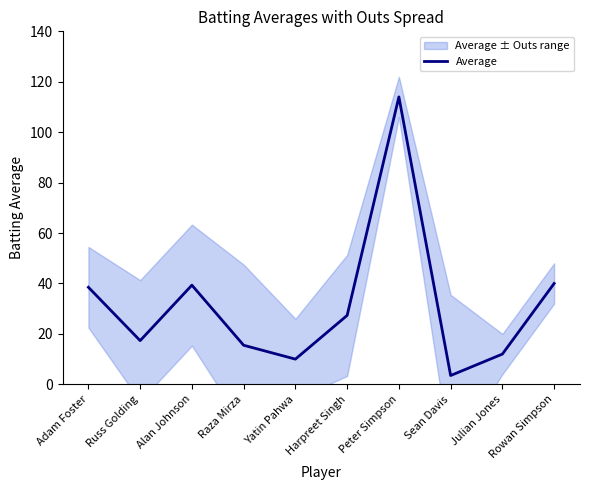

What position from the right is Adam Foster?

10